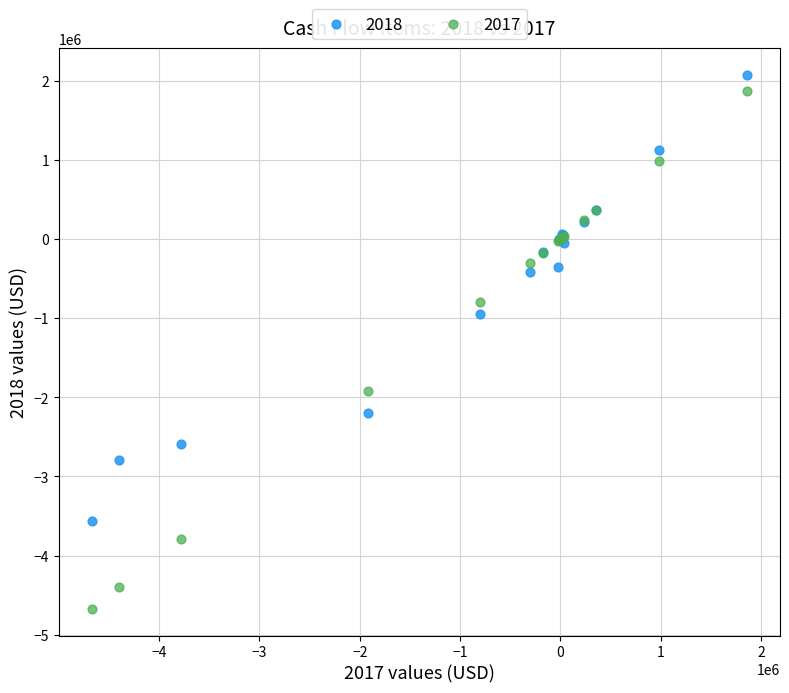

Across all series, what Y value is closest to -1297729?

-943930